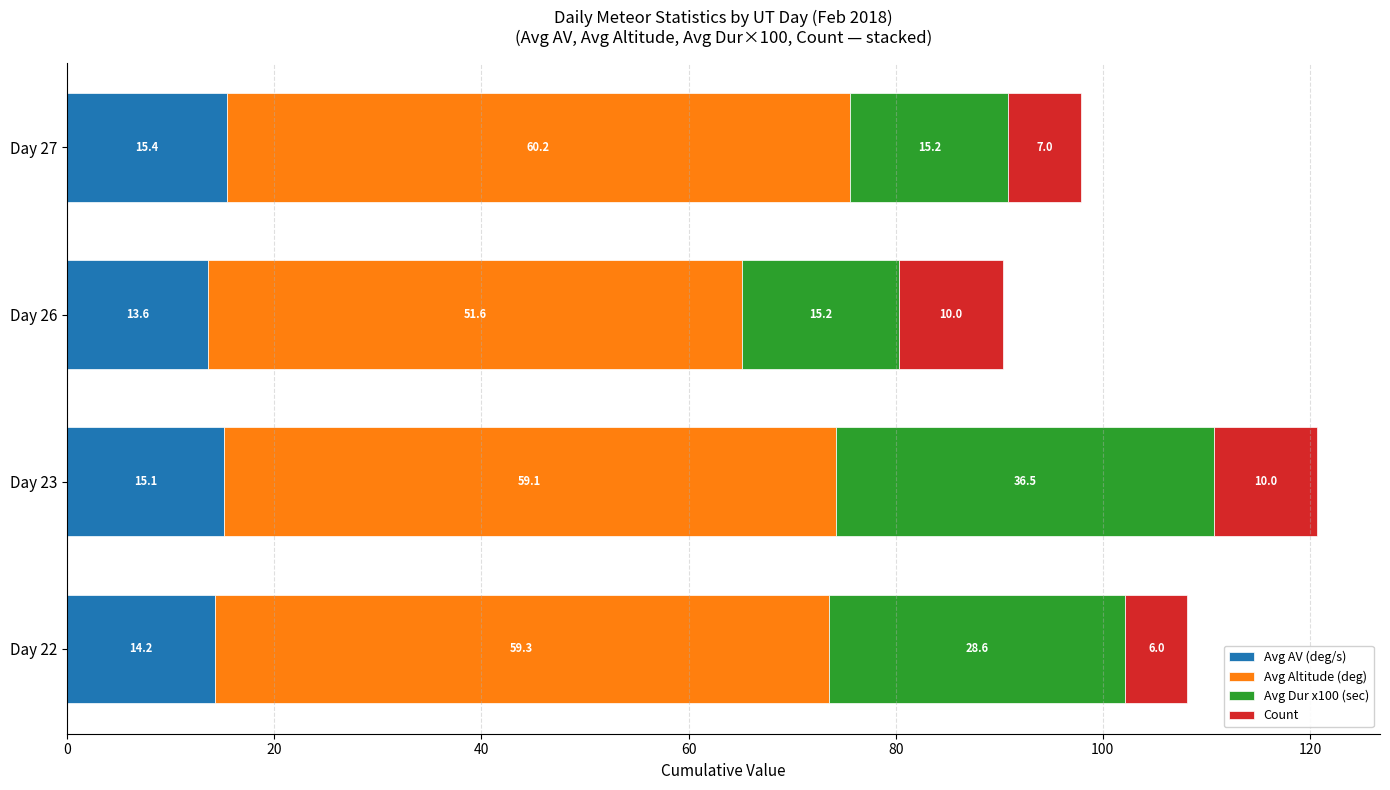

At which category is the sum across all series the highest?

Day 23